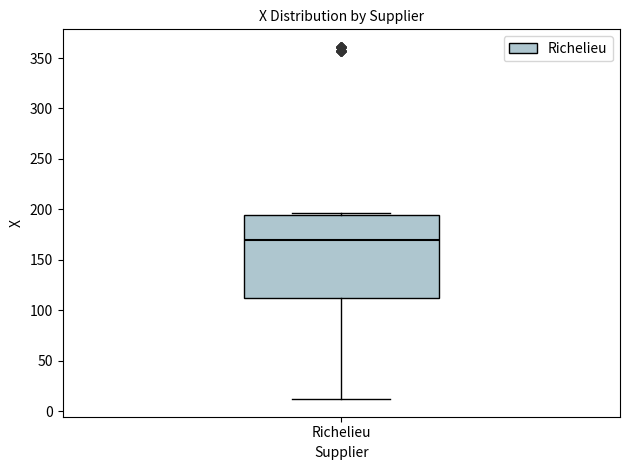

Where is the upper edge of the box for Richelieu on the y-axis? The values are not printed on the chart, so give them approximately, as read against the axis.

195